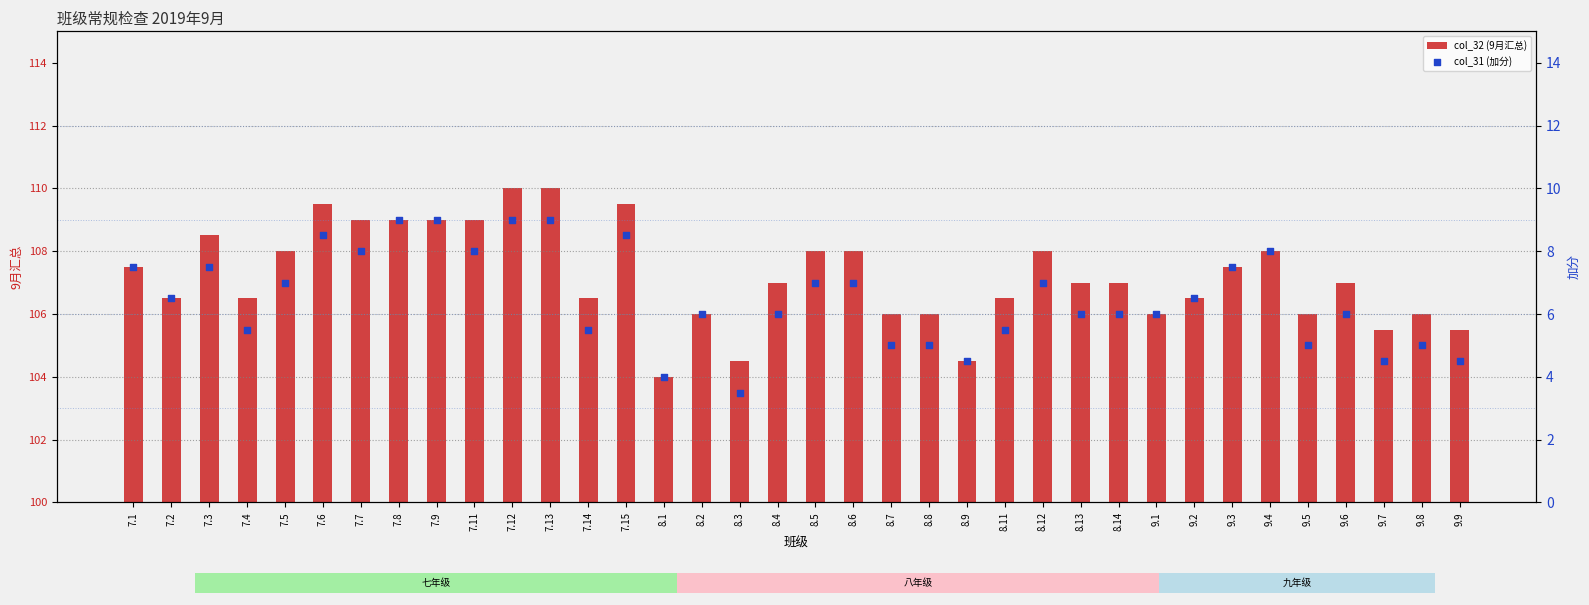

Which series has the widest spread of Y values?

col_32 (9月汇总)